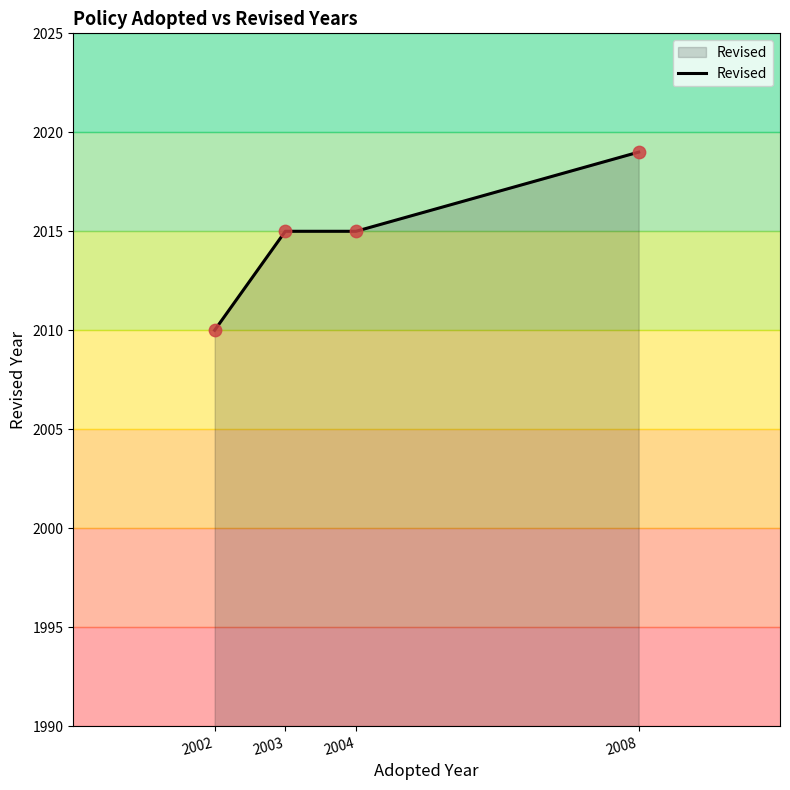

Which has a higher value, 2003 or 2002?

2003